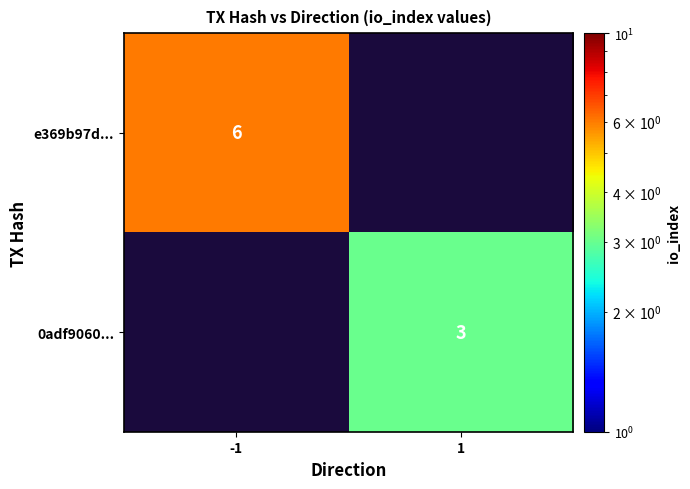

True or false: 0adf9060... has a value of 2 at 1.

False